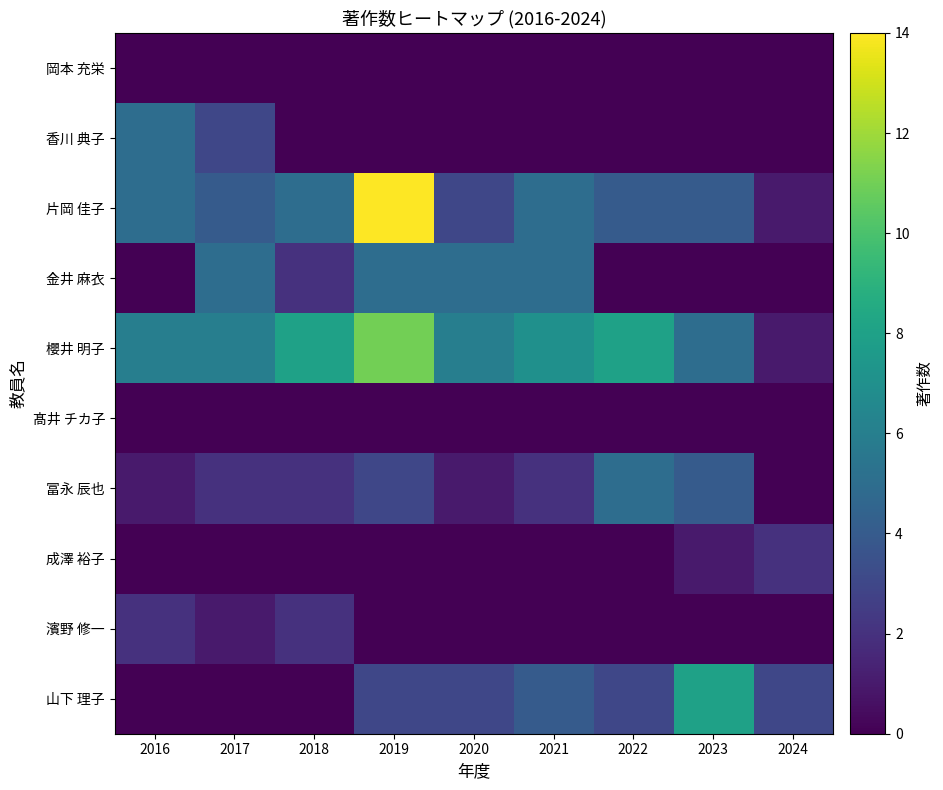

Which series has the largest total across all categories?

櫻井 明子